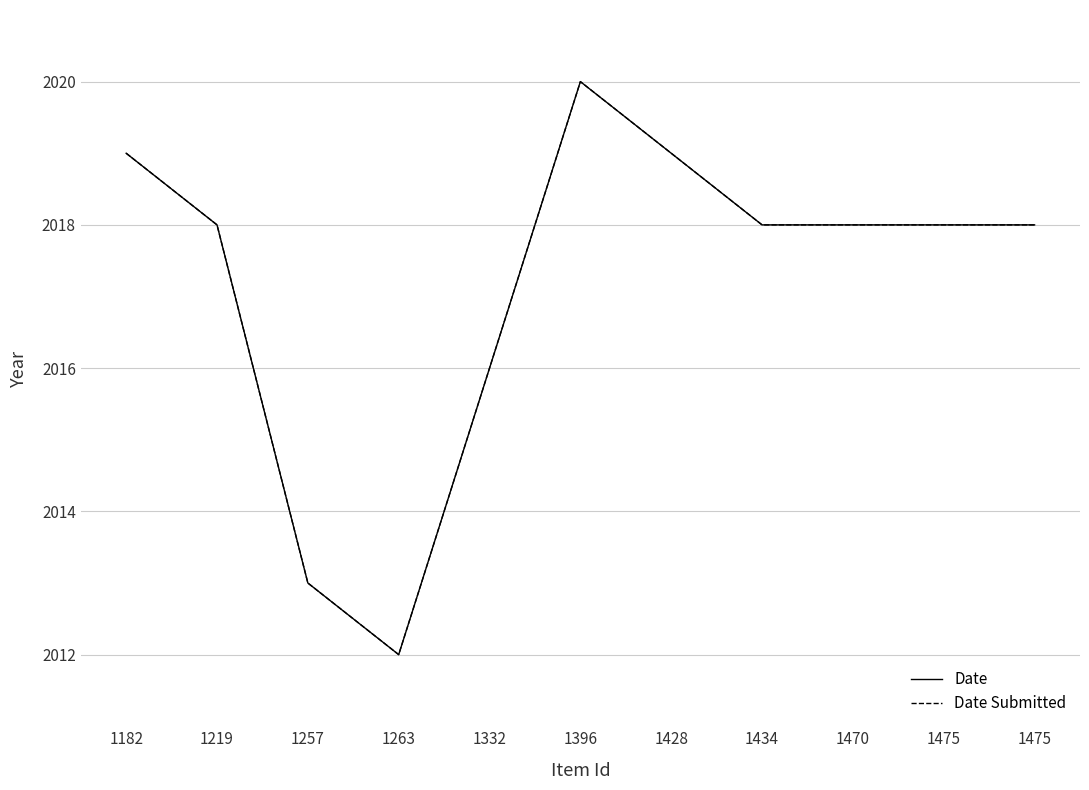

Reading right to left, transcribe all the data shown in this chart.

Date: 2018	2018	2018	2018	2019	2020	2016	2012	2013	2018	2019
Date Submitted: 2018	2018	2018	2018	2019	2020	2016	2012	2013	2018	2019